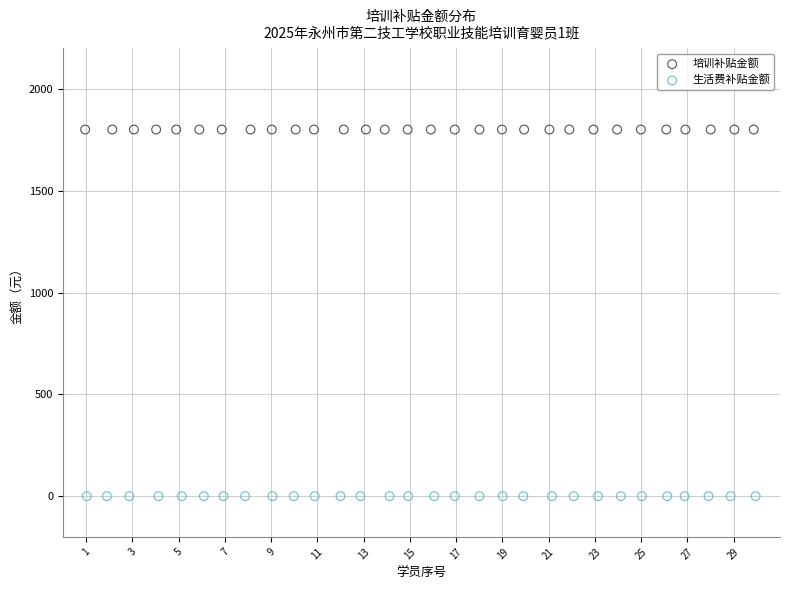

What are all the series names shown in the legend?

培训补贴金额, 生活费补贴金额